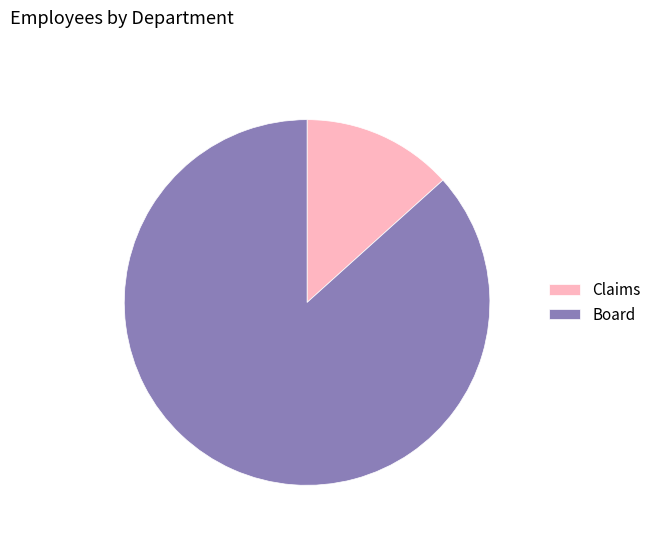

Is it true that Claims is 1% of the pie?

False